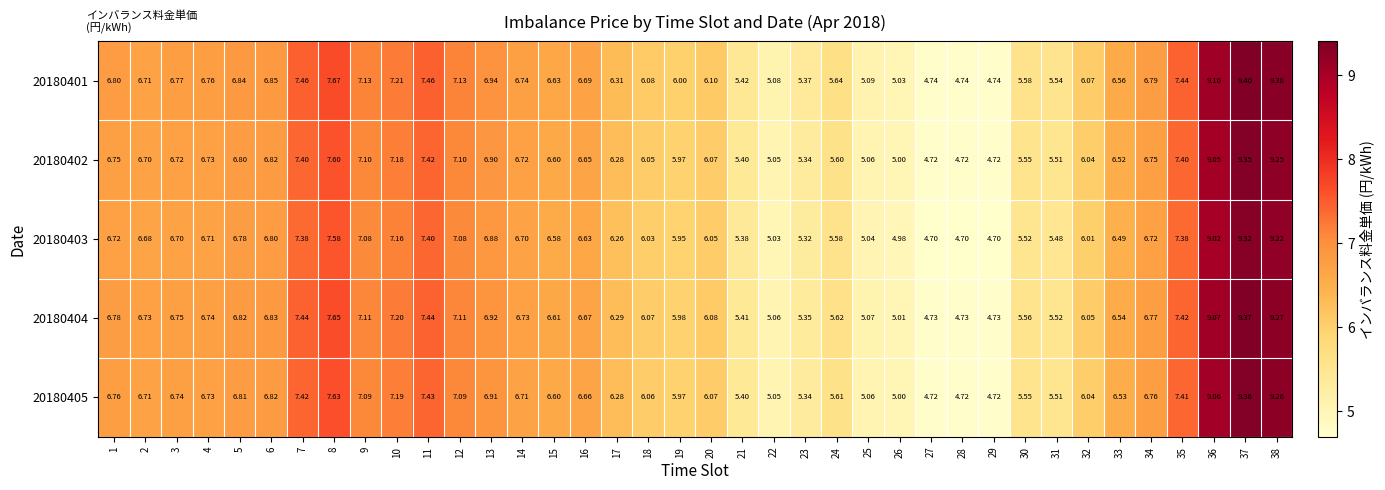

Is the value of 20180404 at 21 greater than the value of 20180402 at 12?

No